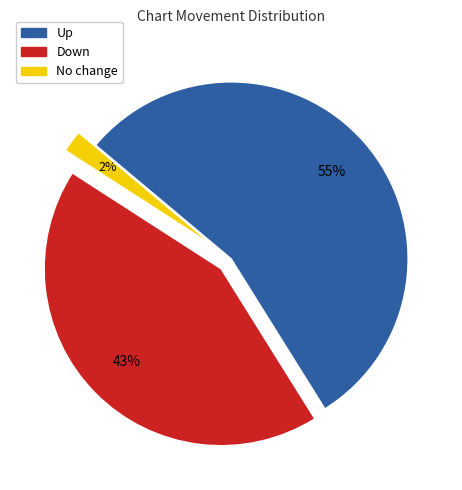

Count the number of slices in the pie.

3